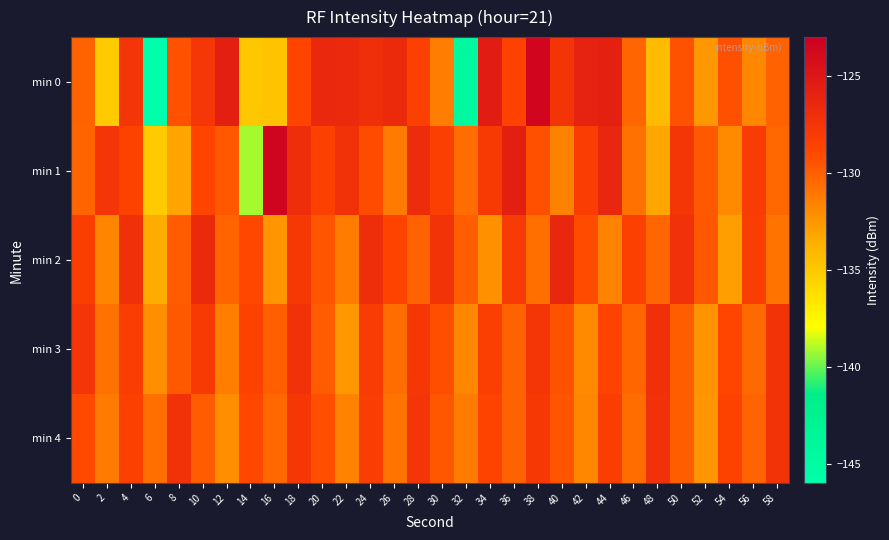

What is the maximum value shown in the chart?

-123.4